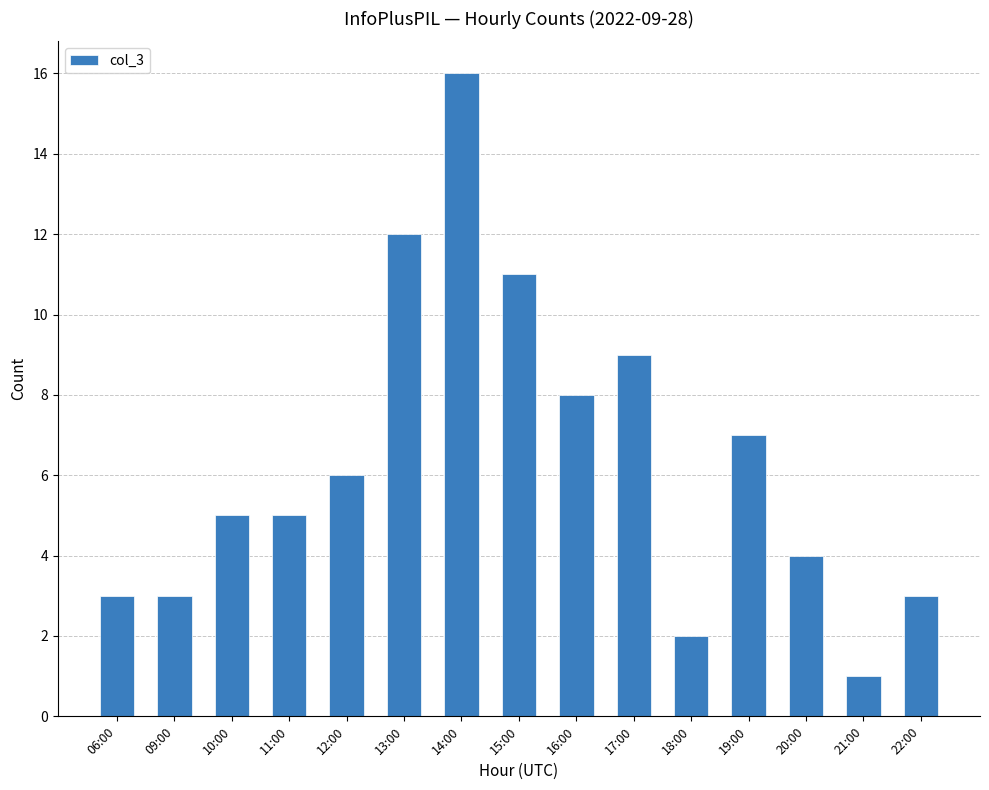

What is the greatest value displayed?

16